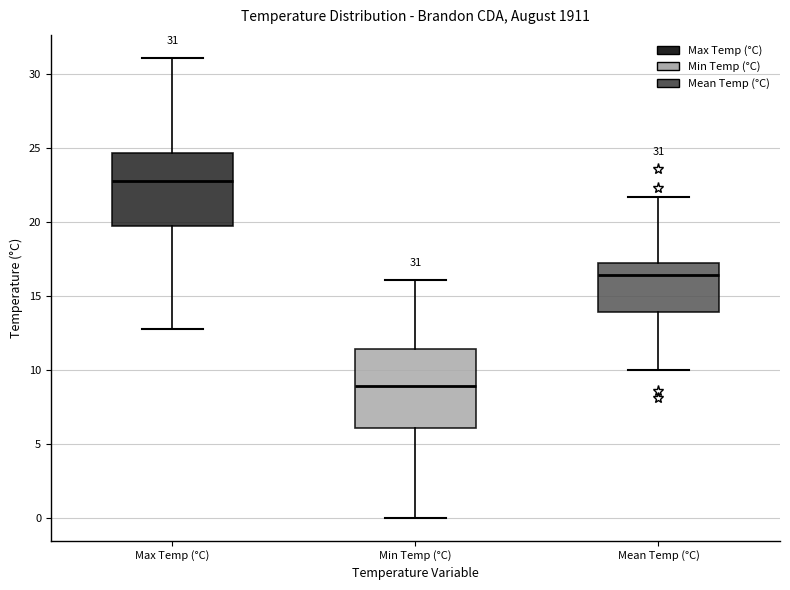

Which box's median line is the lowest?

Min Temp (°C)